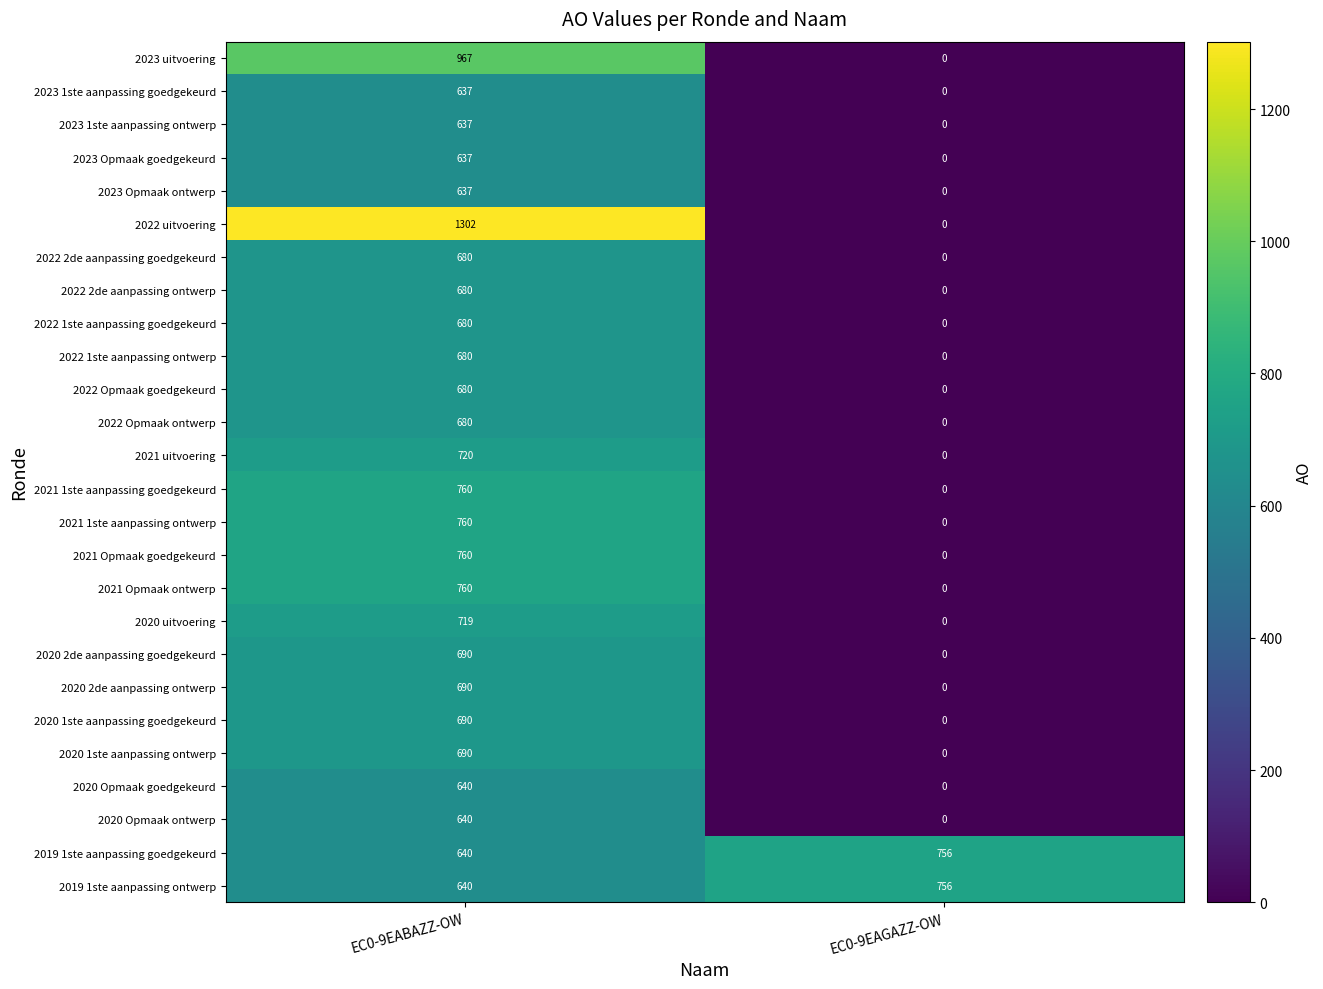

List the labels in order of 2020 1ste aanpassing ontwerp value, smallest first.

EC0-9EAGAZZ-OW, EC0-9EABAZZ-OW